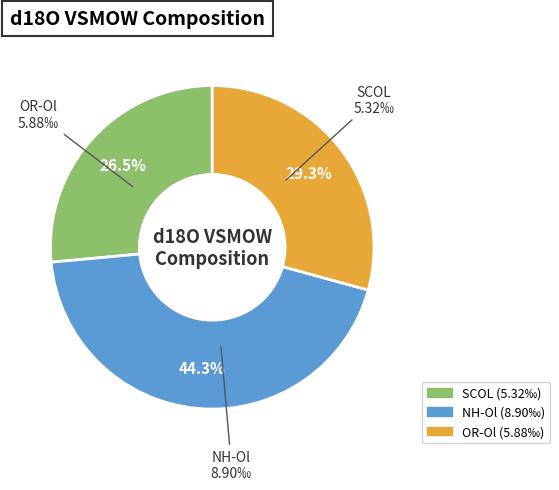

How many slices are in this pie chart?

3